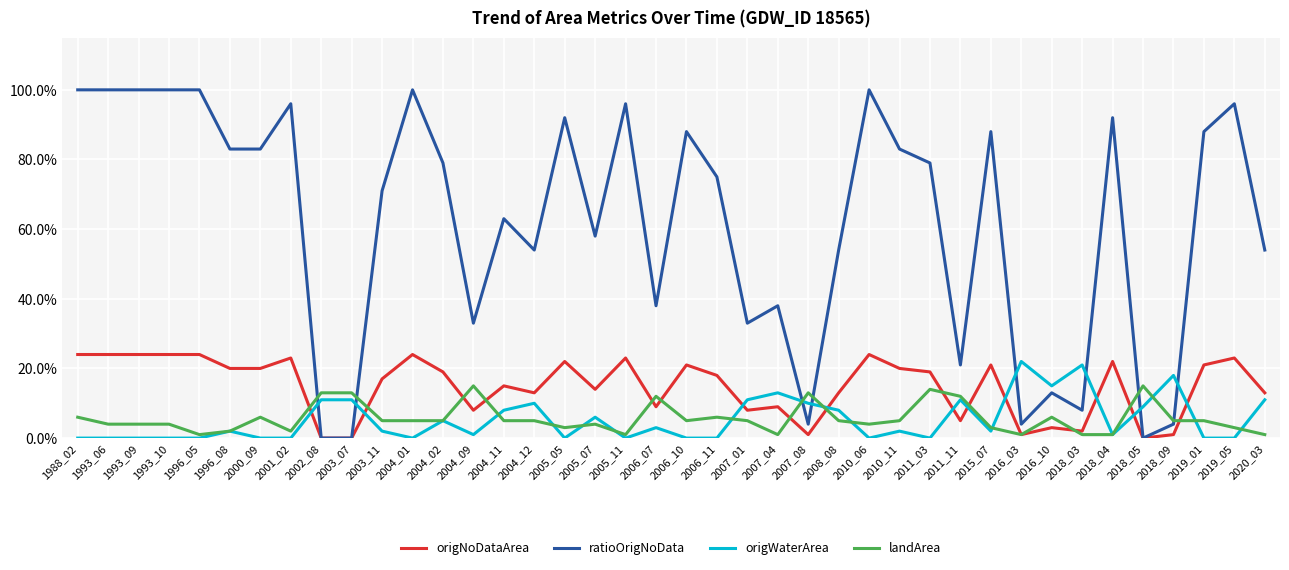

Which series ends up on top after the final intersection of ratioOrigNoData and origWaterArea?

ratioOrigNoData